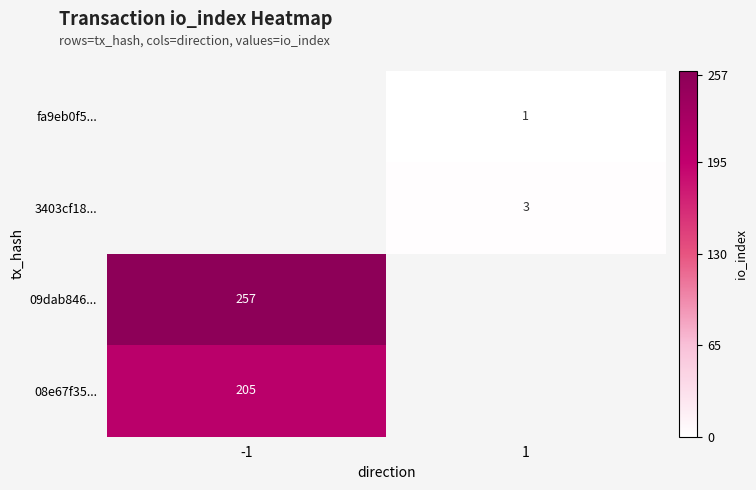

Is it true that fa9eb0f5... equals 1 at 1?

True